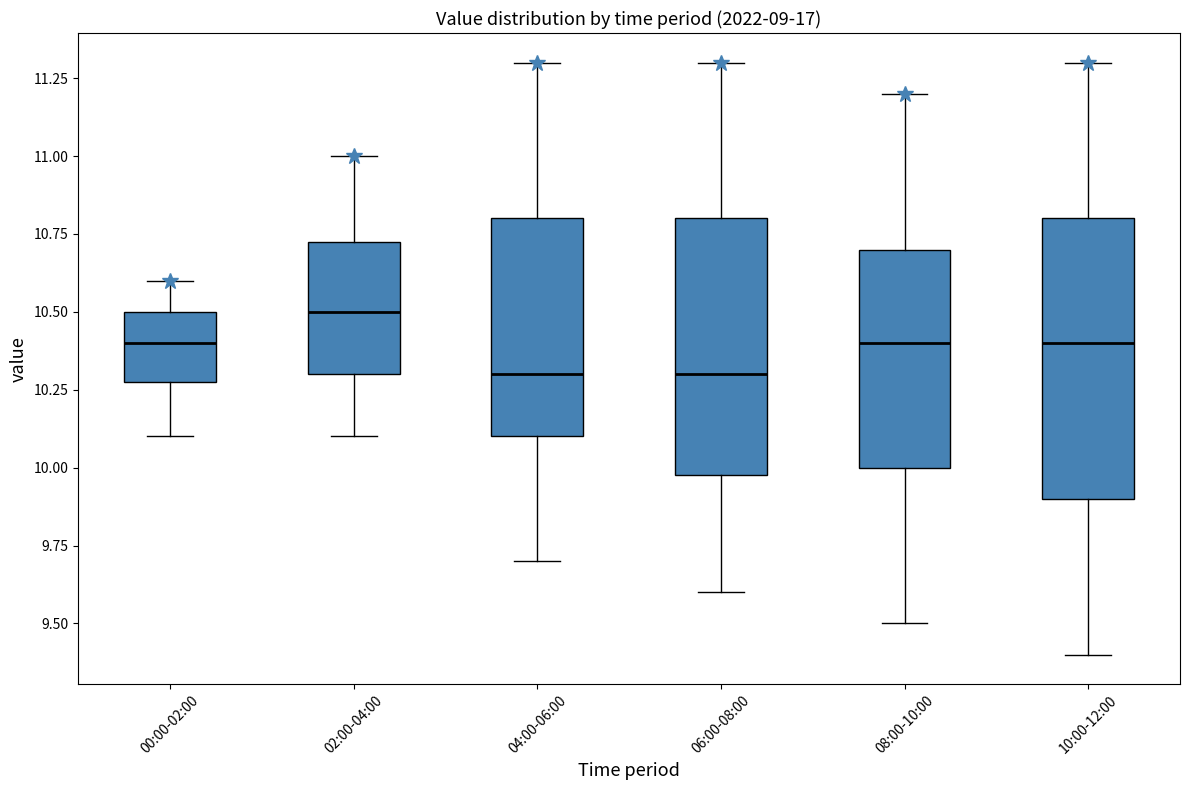

Reading left to right, read every box against the y-axis: the position of its median line, the range the box covers, and the ends of its whiskers. The values are not printed on the chart, so give them approximately, as read against the axis.

00:00-02:00: median 10.40, box 10.30 to 10.50, whiskers 10.10 to 10.60
02:00-04:00: median 10.50, box 10.30 to 10.75, whiskers 10.10 to 11.00
04:00-06:00: median 10.30, box 10.10 to 10.80, whiskers 9.70 to 11.30
06:00-08:00: median 10.30, box 10.00 to 10.80, whiskers 9.60 to 11.30
08:00-10:00: median 10.40, box 10.00 to 10.70, whiskers 9.50 to 11.20
10:00-12:00: median 10.40, box 9.90 to 10.80, whiskers 9.40 to 11.30